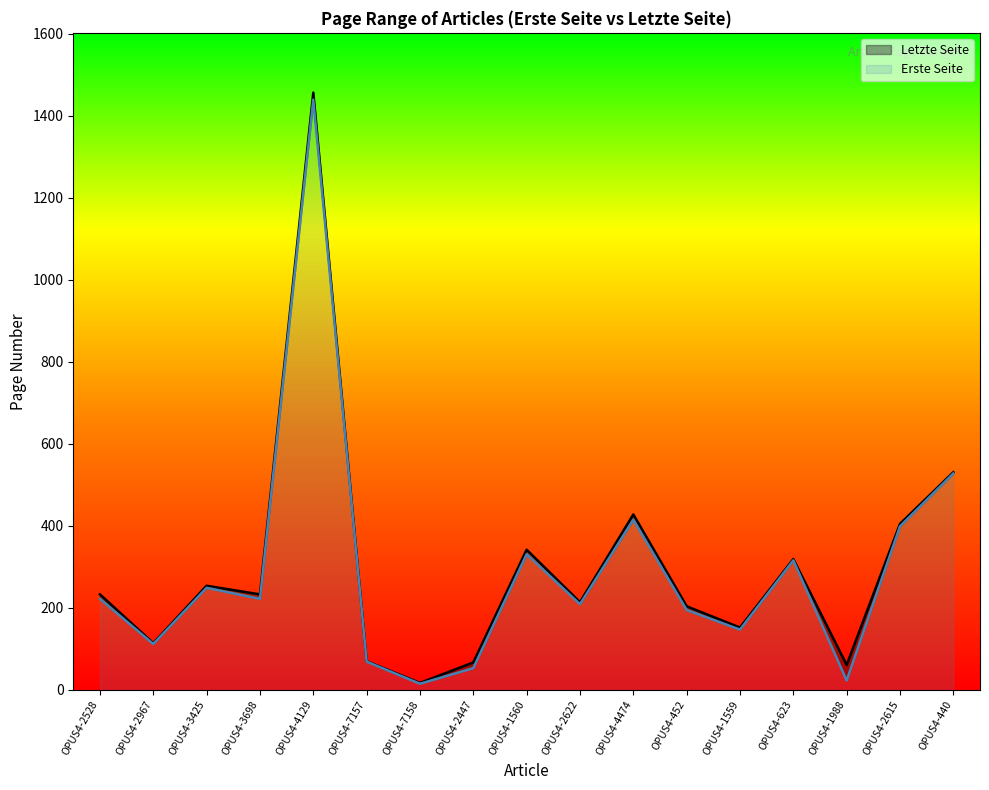

What is the label of the 7th point from the left?

OPUS4-7158